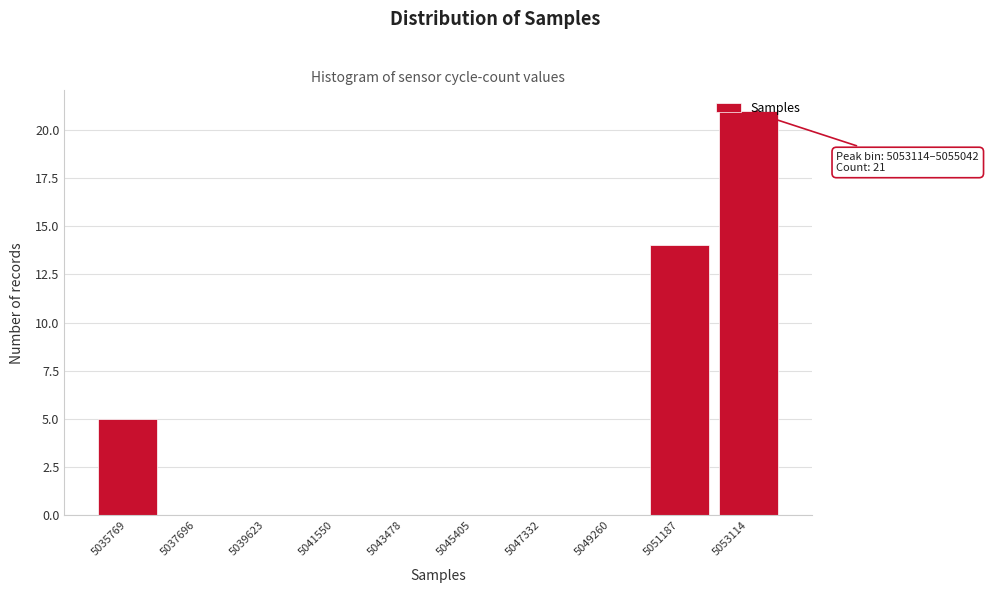

What is the greatest value displayed?

21